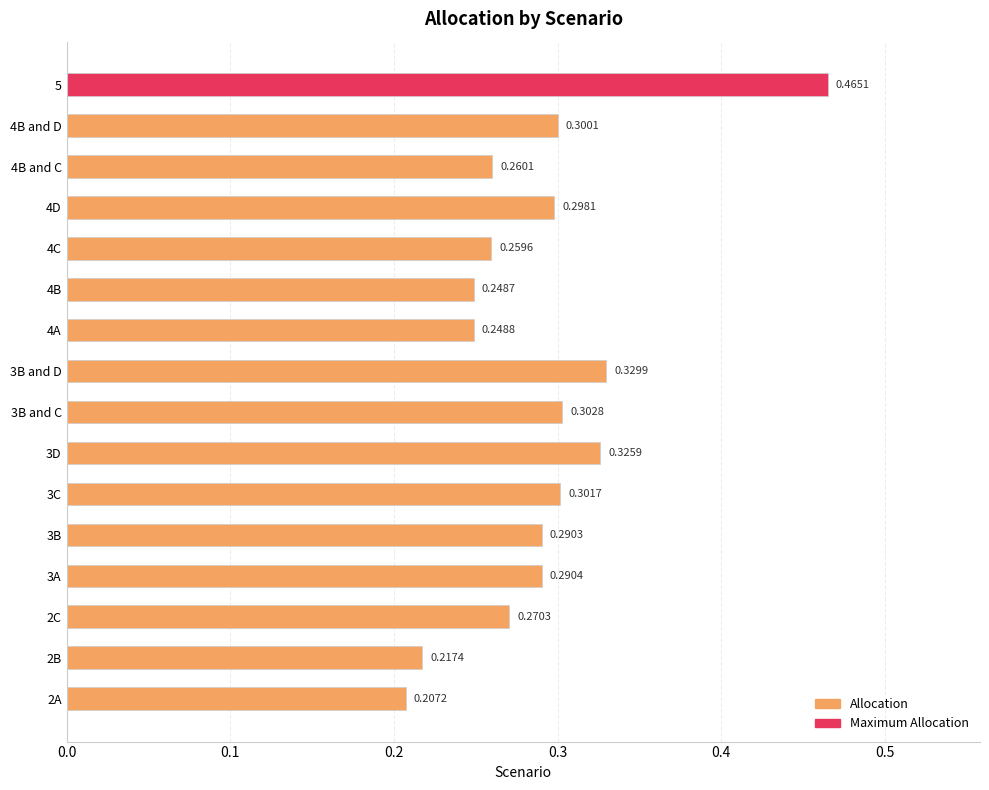

Rank the categories by value from lowest to highest.

2A, 2B, 4B, 4A, 4C, 4B and C, 2C, 3B, 3A, 4D, 4B and D, 3C, 3B and C, 3D, 3B and D, 5